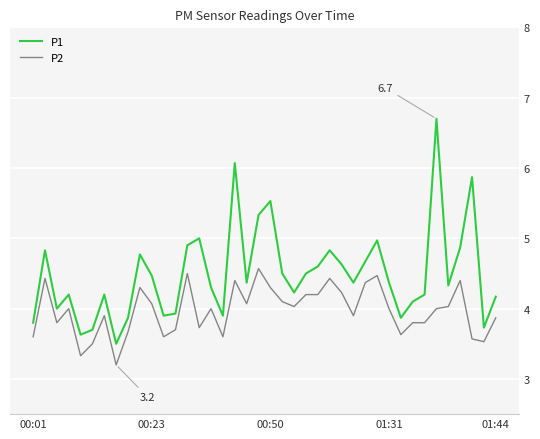

What is the lowest value of the P1 series?

3.5